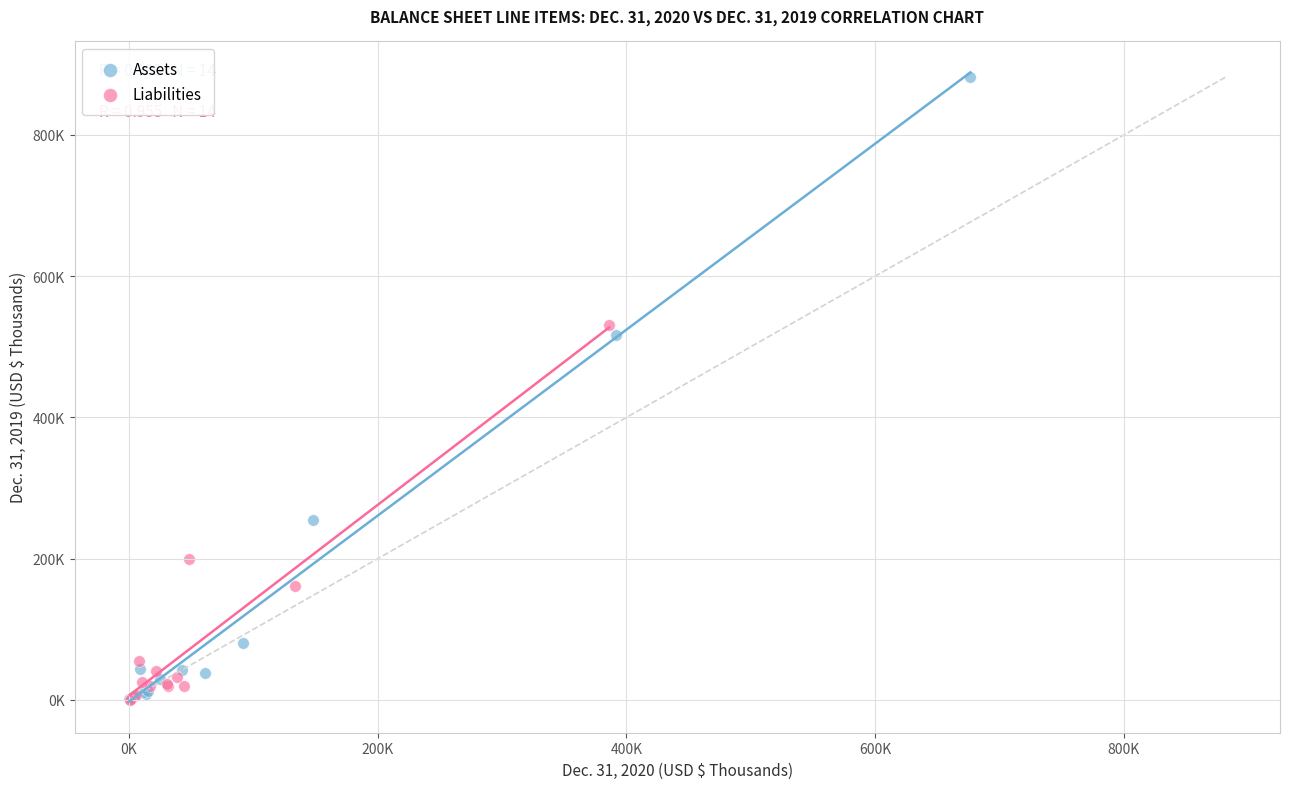

What are all the series names shown in the legend?

Assets, Liabilities